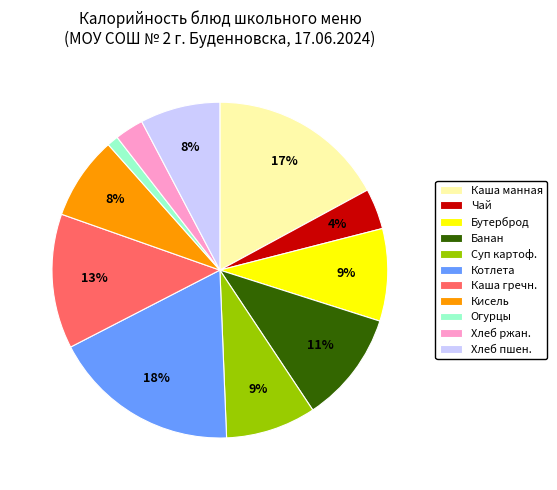

To the nearest percent, what is the average slice percentage?

9%